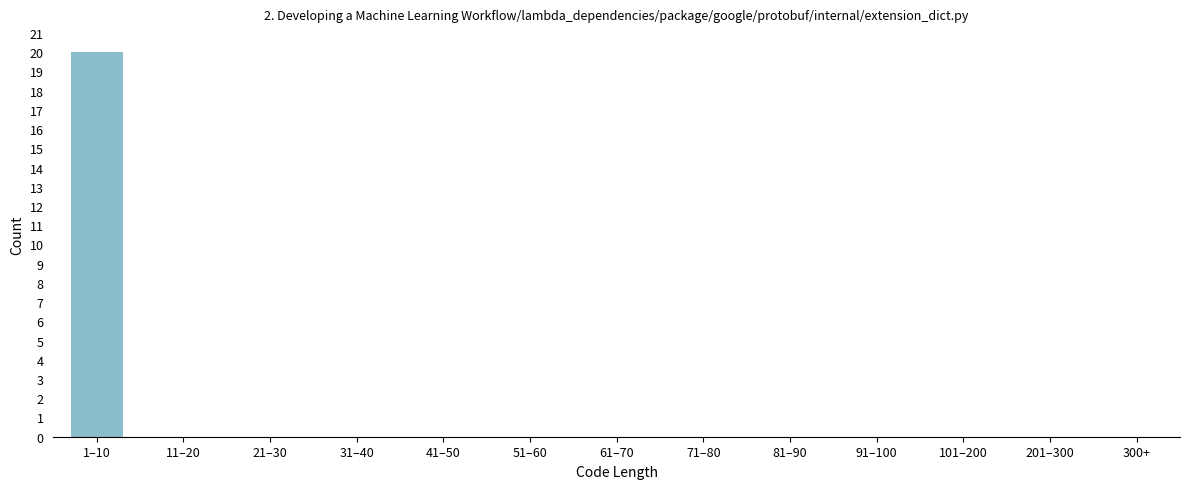

Reading left to right, list all the values displayed in this chart.

1–10=20	11–20=0	21–30=0	31–40=0	41–50=0	51–60=0	61–70=0	71–80=0	81–90=0	91–100=0	101–200=0	201–300=0	300+=0